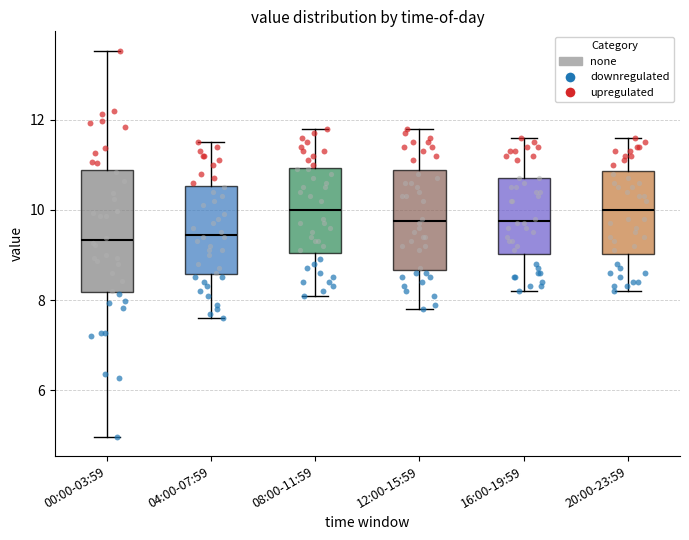

Reading left to right, transcribe this box plot: for each box, give where its median line is, the range the box spans, and where its two whiskers end, as read against the y-axis. The values are not printed on the chart, so give them approximately, as read against the axis.

00:00-03:59: median 9.4, box 8.2 to 10.8, whiskers 5.0 to 13.6
04:00-07:59: median 9.4, box 8.6 to 10.6, whiskers 7.6 to 11.6
08:00-11:59: median 10.0, box 9.0 to 11.0, whiskers 8.2 to 11.8
12:00-15:59: median 9.8, box 8.6 to 10.8, whiskers 7.8 to 11.8
16:00-19:59: median 9.8, box 9.0 to 10.8, whiskers 8.2 to 11.6
20:00-23:59: median 10.0, box 9.0 to 10.8, whiskers 8.2 to 11.6